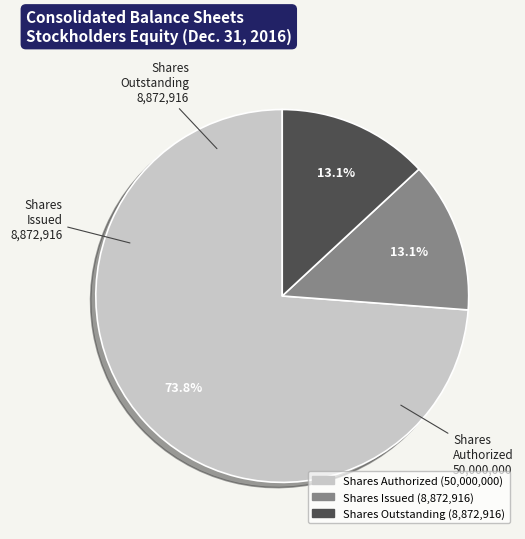

Does any single category account for the majority?

Yes